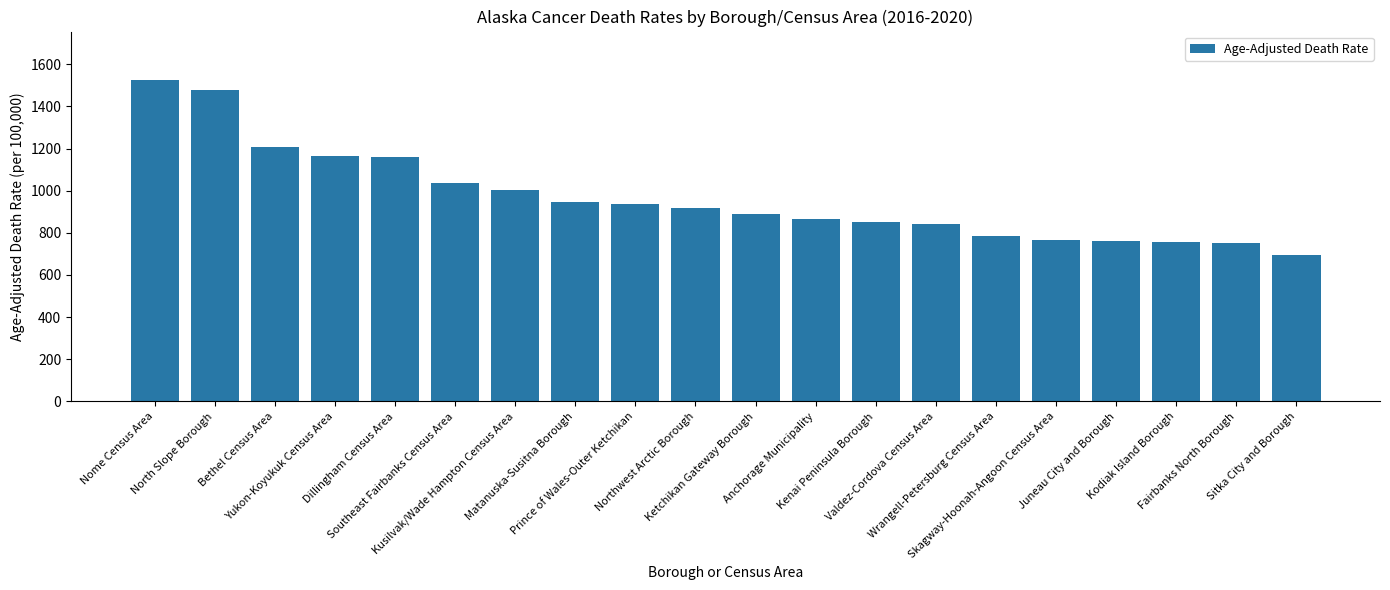

What is the label of the 11th bar from the left?

Ketchikan Gateway Borough